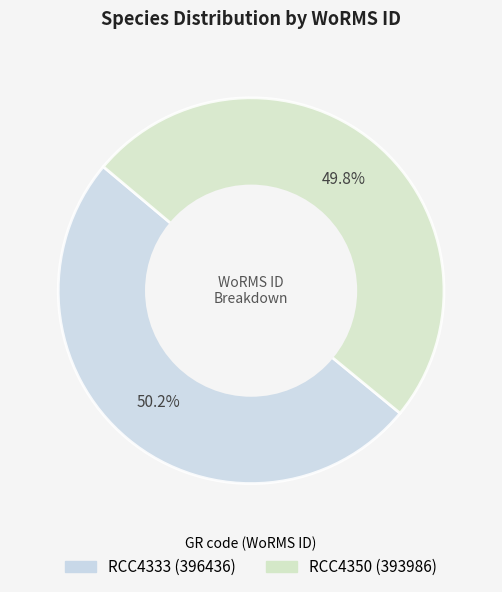

Is RCC4350 the majority of the pie?

No